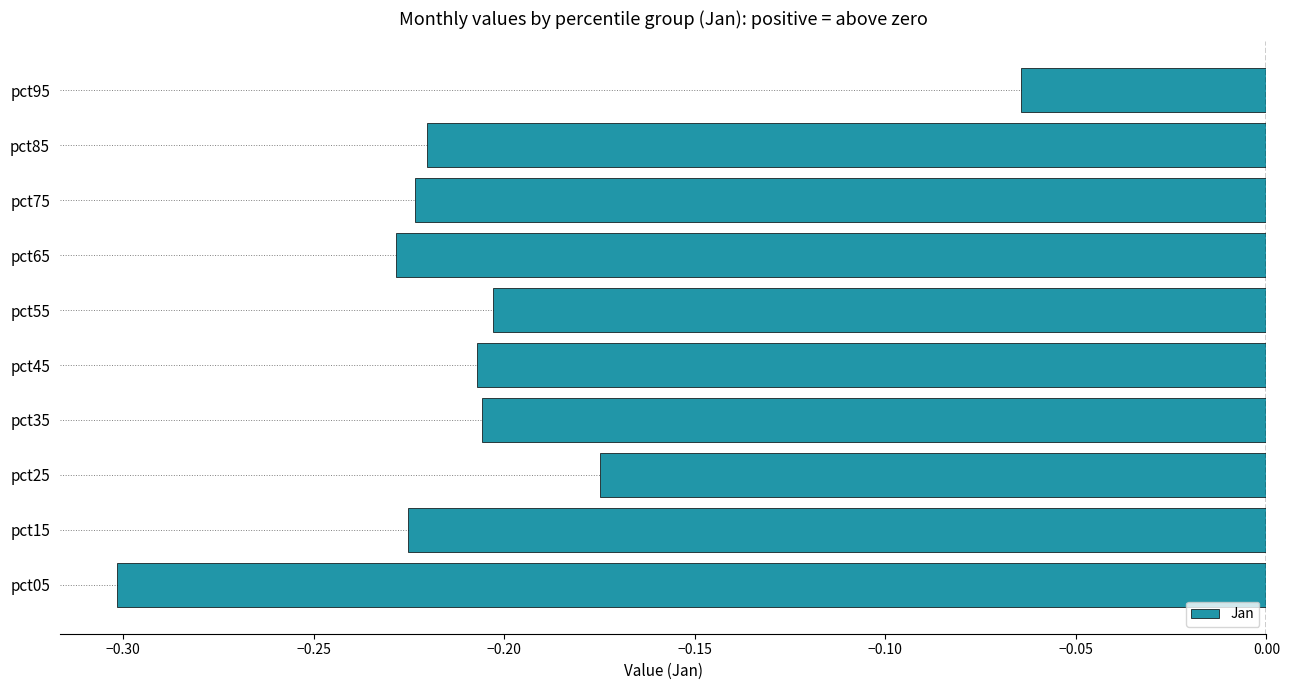

What is the minimum value shown in the chart?

-0.3